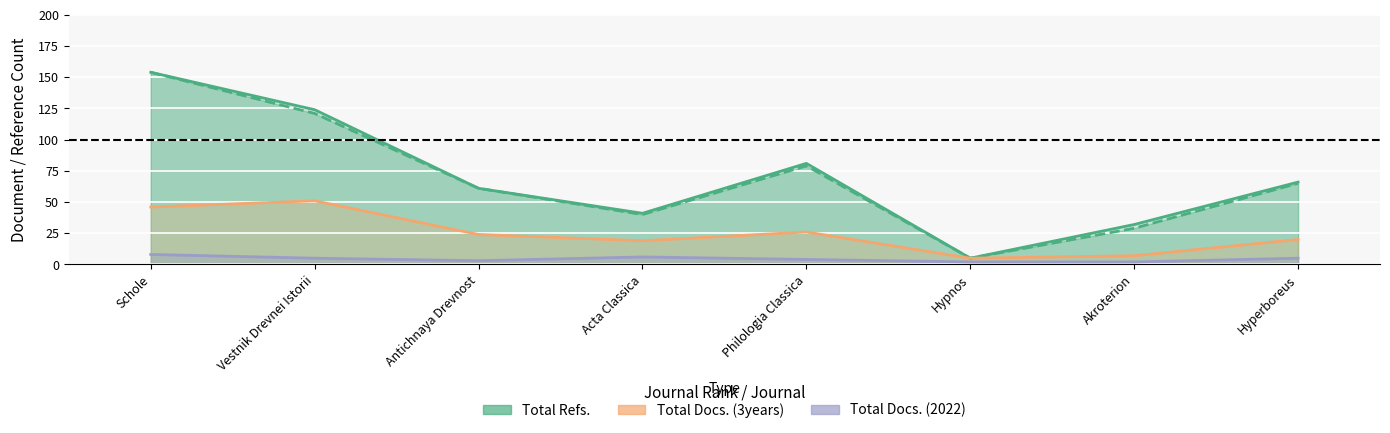

How many values in the Total Docs. (3years) series exceed 24?

3